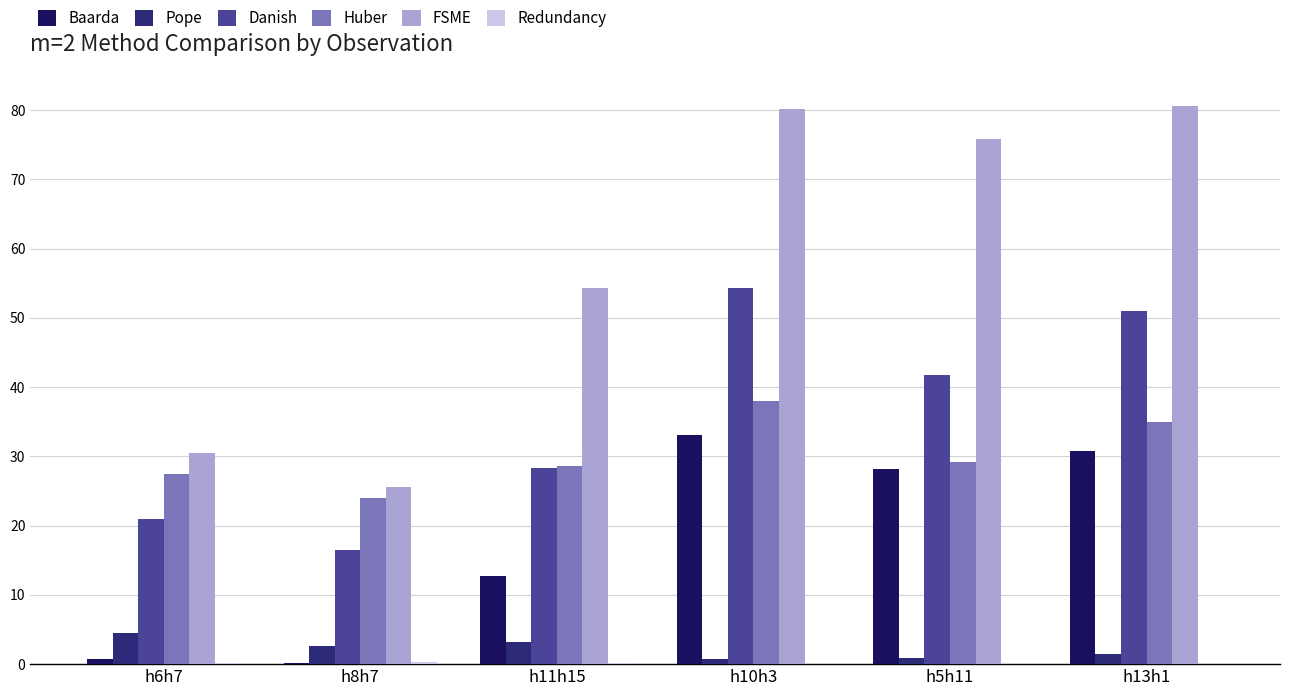

How many values in the Danish series exceed 41?

3